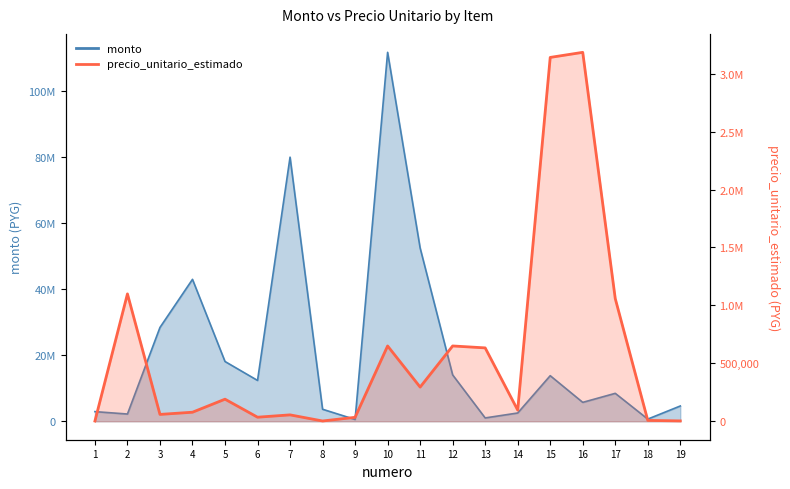

What is the average value of the monto series?

21393557.0